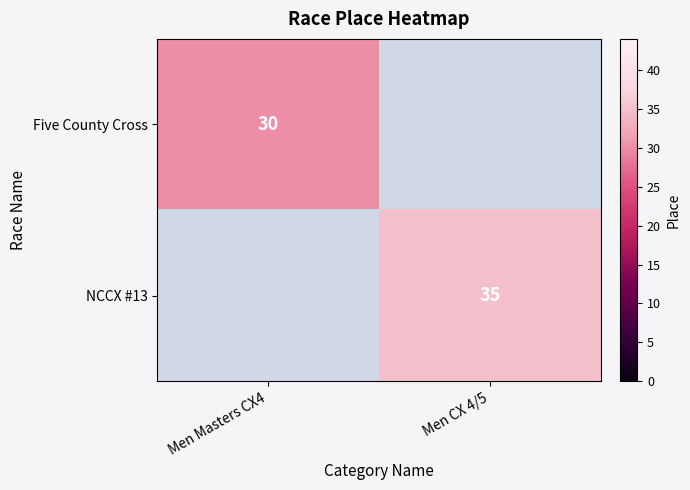

The Five County Cross series shows 30 at Men Masters CX4. True or false?

True